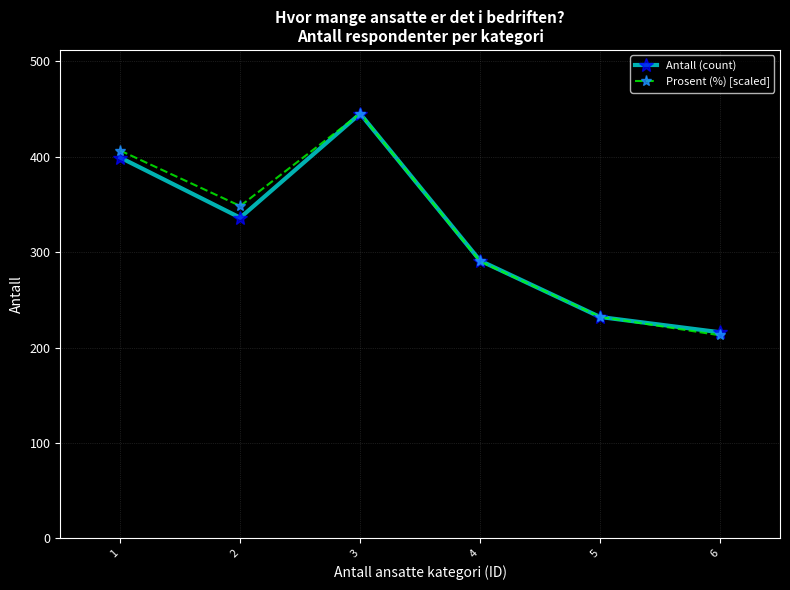

Reading right to left, extract all data points from this chart.

Antall (count): 216.0	232.0	291.0	445.0	336.0	399.0
Prosent (%) [scaled]: 212.8	232.2	290.2	445.0	348.3	406.3